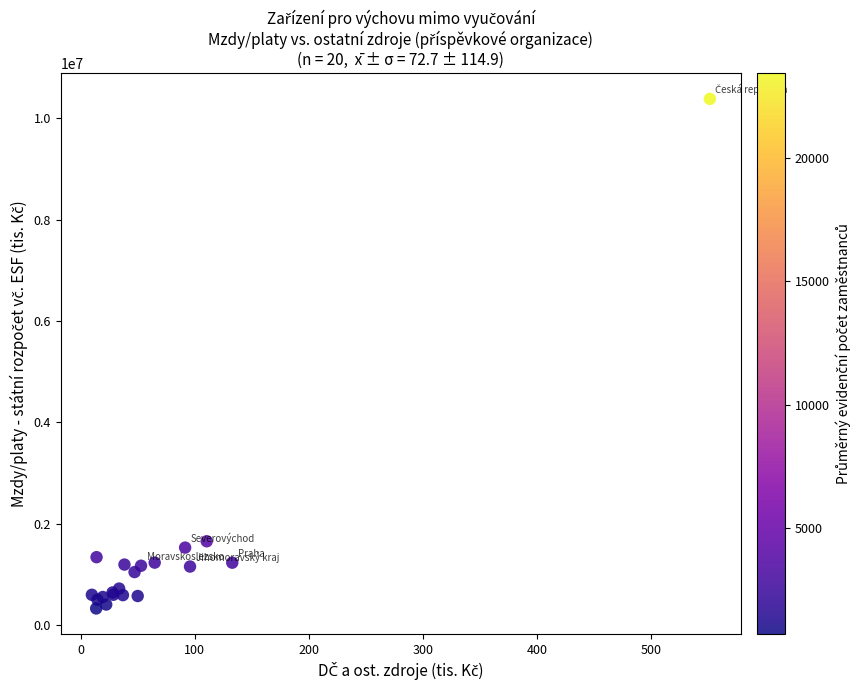

What Y value in the scatter plot is closest to 5355462?

1652407.6